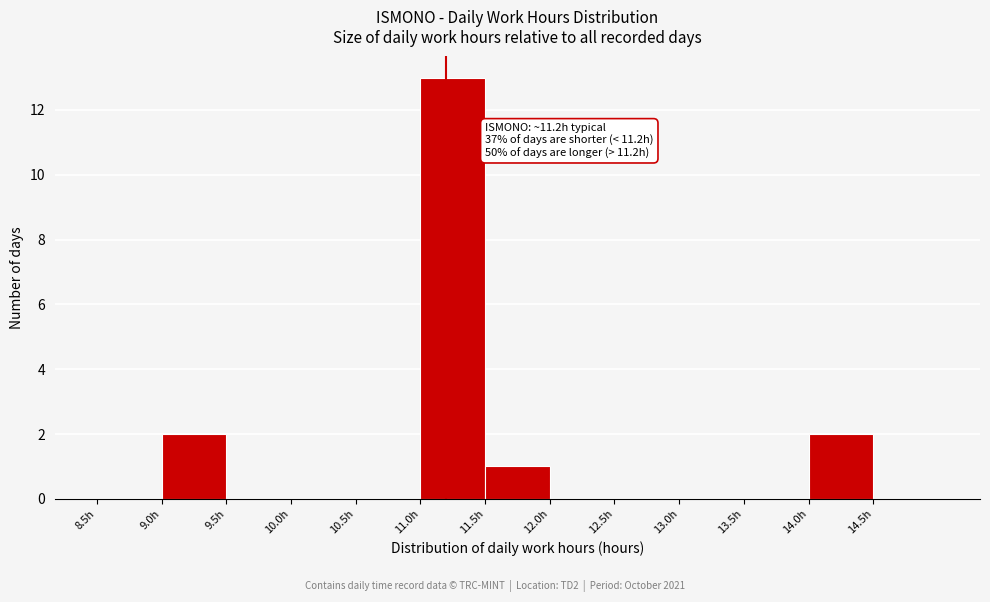

Which range on the x-axis has the tallest bar?

11.0 to 11.5